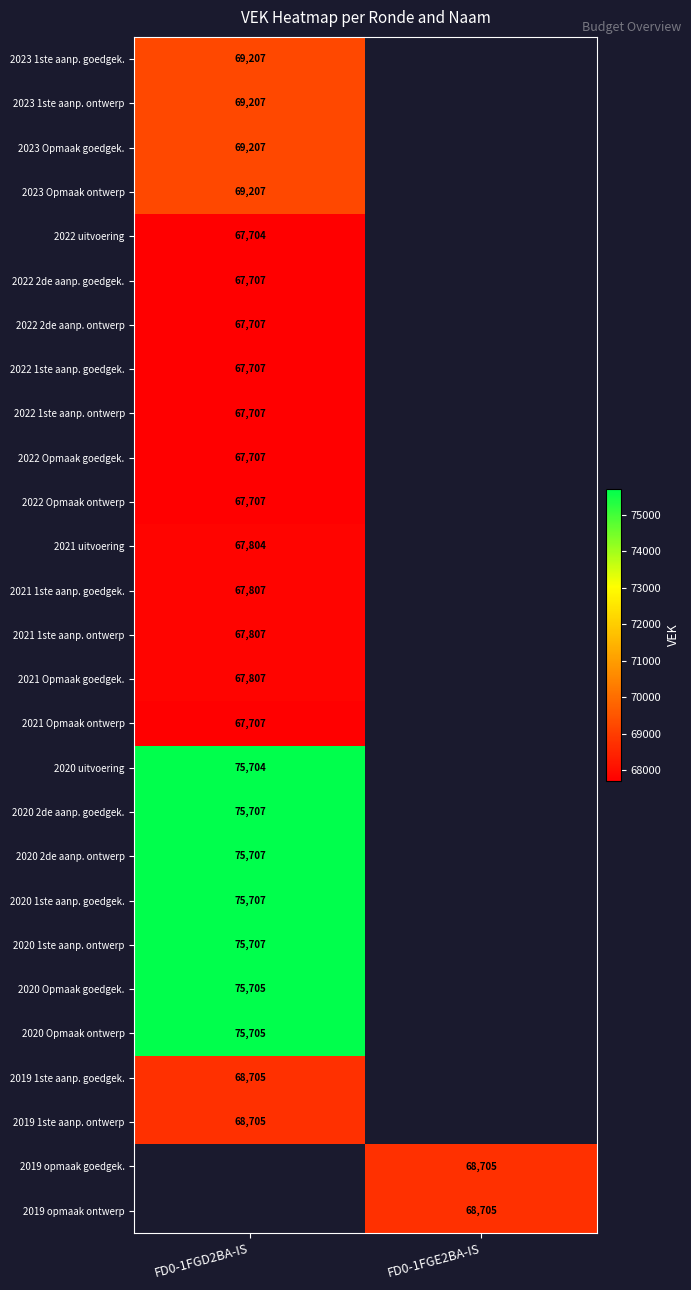

Is the value of 2020 2de aanp. ontwerp at FD0-1FGD2BA-IS greater than the value of 2020 Opmaak ontwerp at FD0-1FGD2BA-IS?

Yes